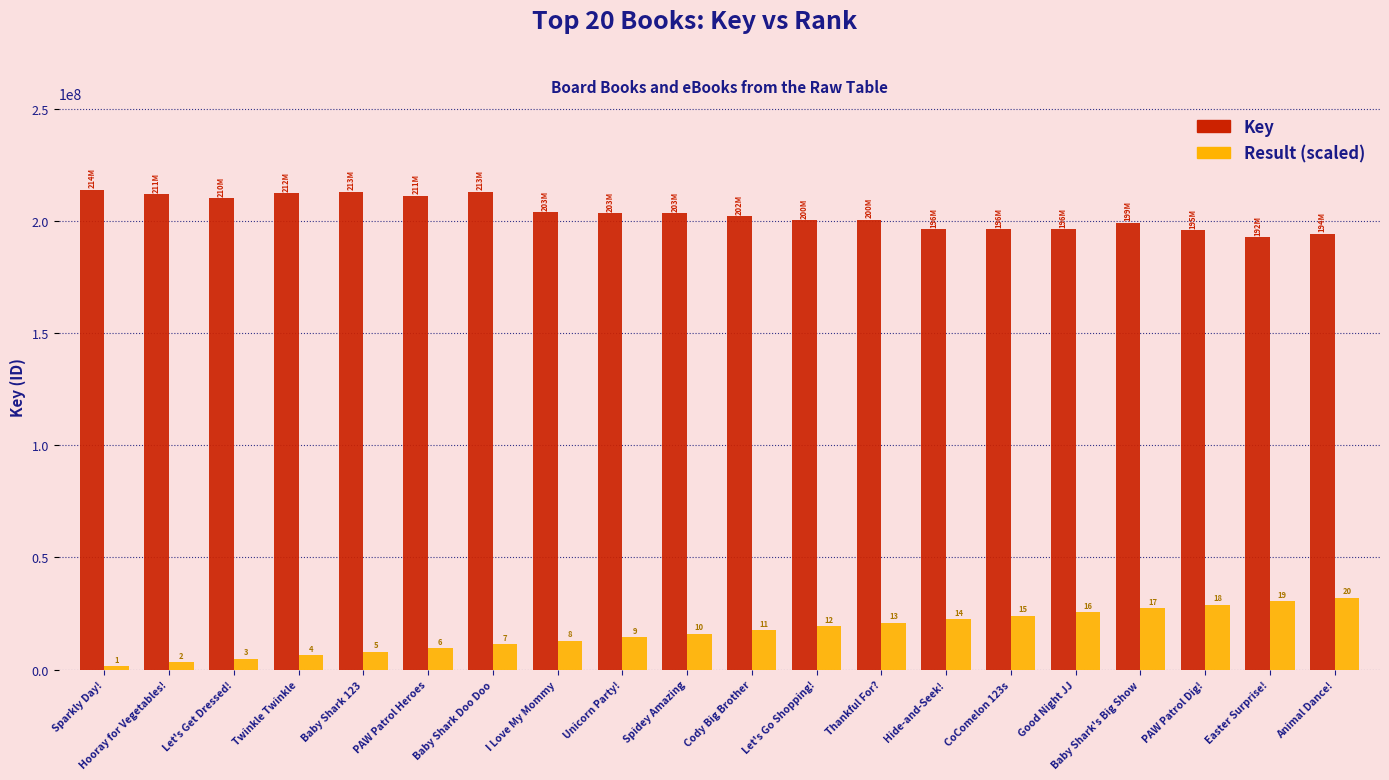

The Key series shows 199276188.0 at Baby Shark's Big Show. True or false?

True